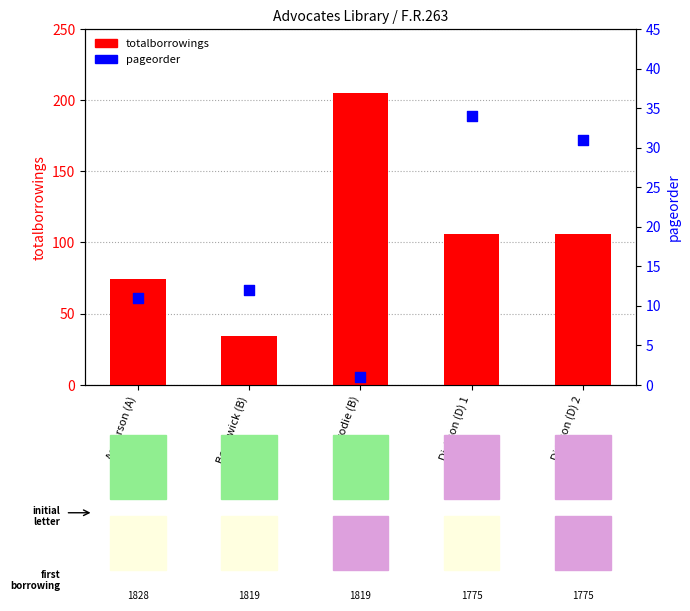

Which series contains the highest Y value?

totalborrowings